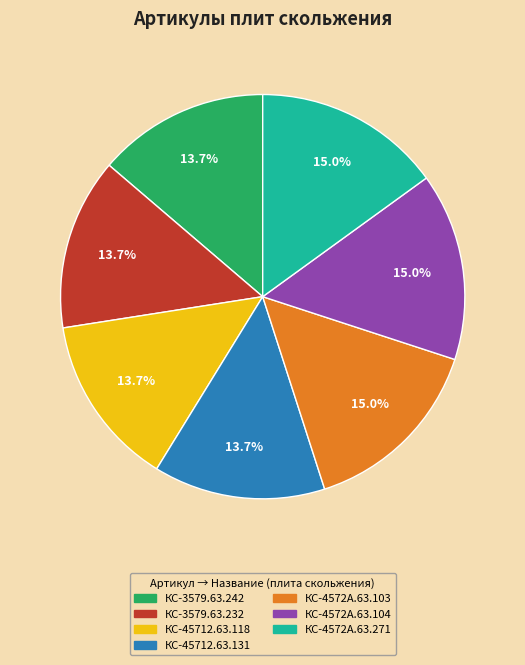

What portion of the pie excludes КС-4572А.63.103?

85.0%